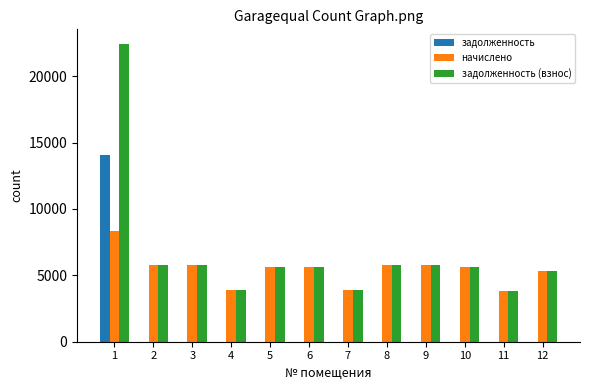

The value of задолженность (взнос) at 9 is 7960.5. True or false?

False